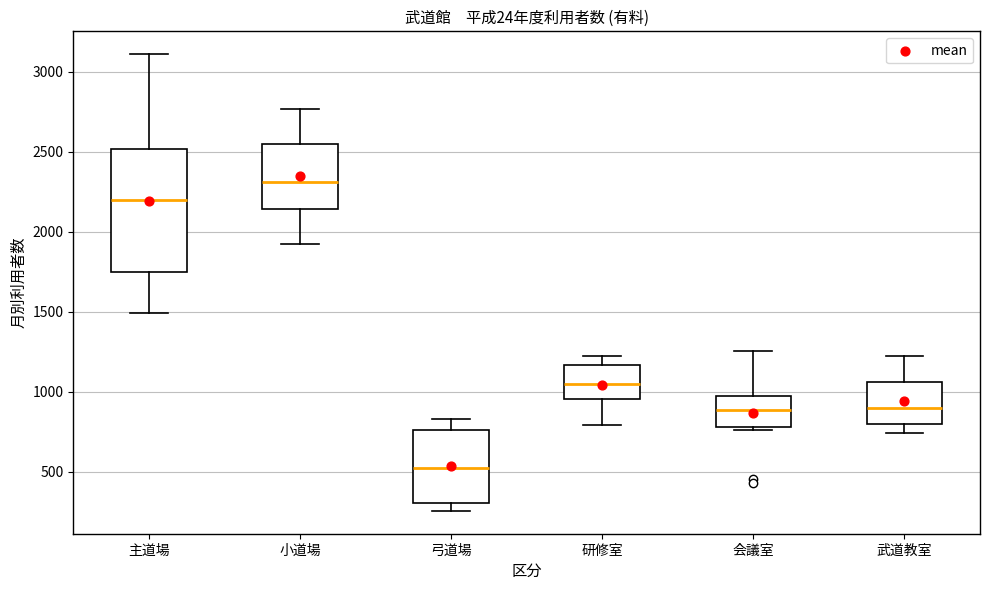

Which box's median line is the lowest?

弓道場